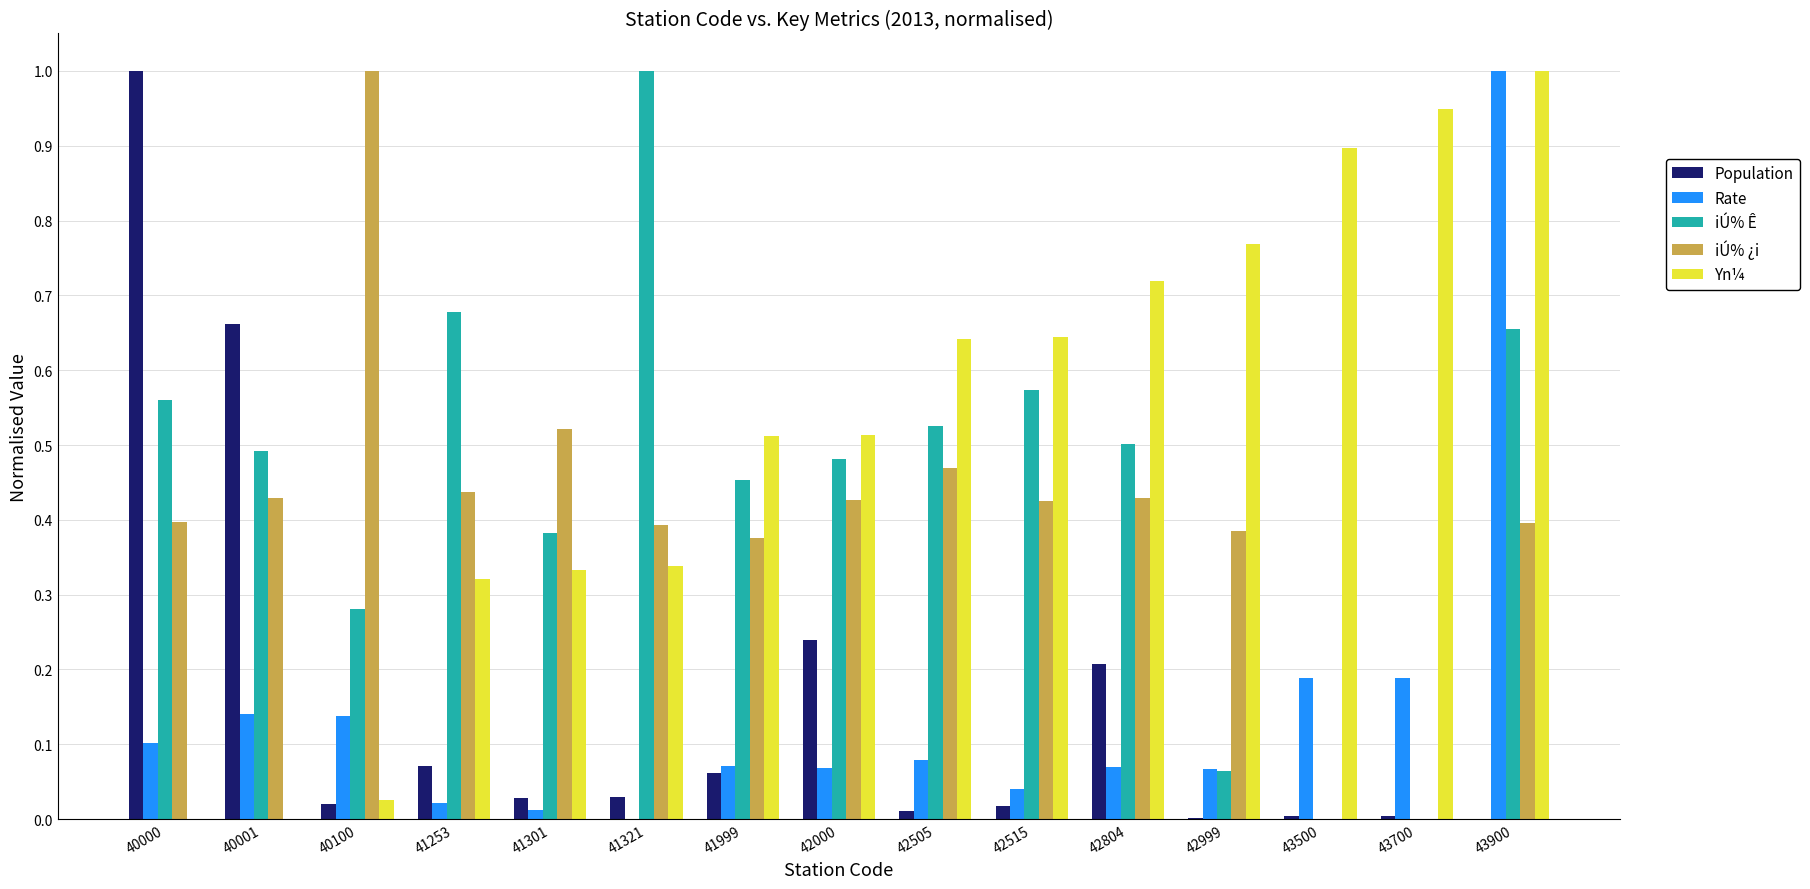

Are the bars grouped side by side (vs. stacked)?

Yes